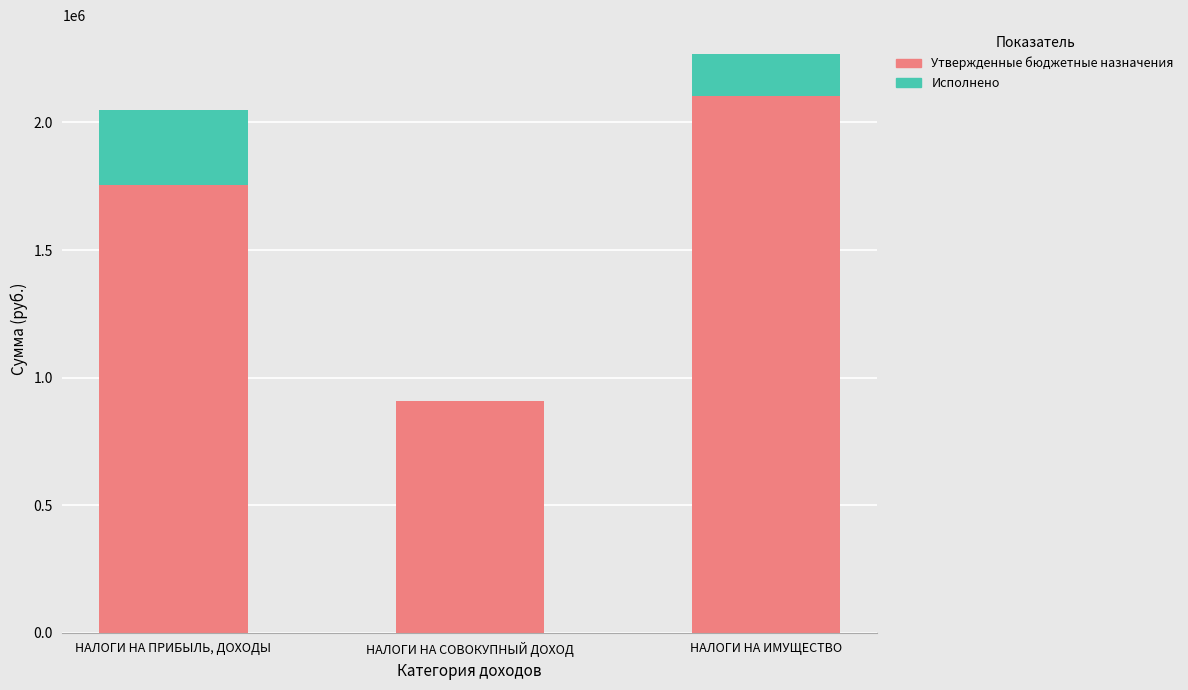

True or false: Утвержденные бюджетные назначения has a value of 2103600.0 at НАЛОГИ НА ИМУЩЕСТВО.

True